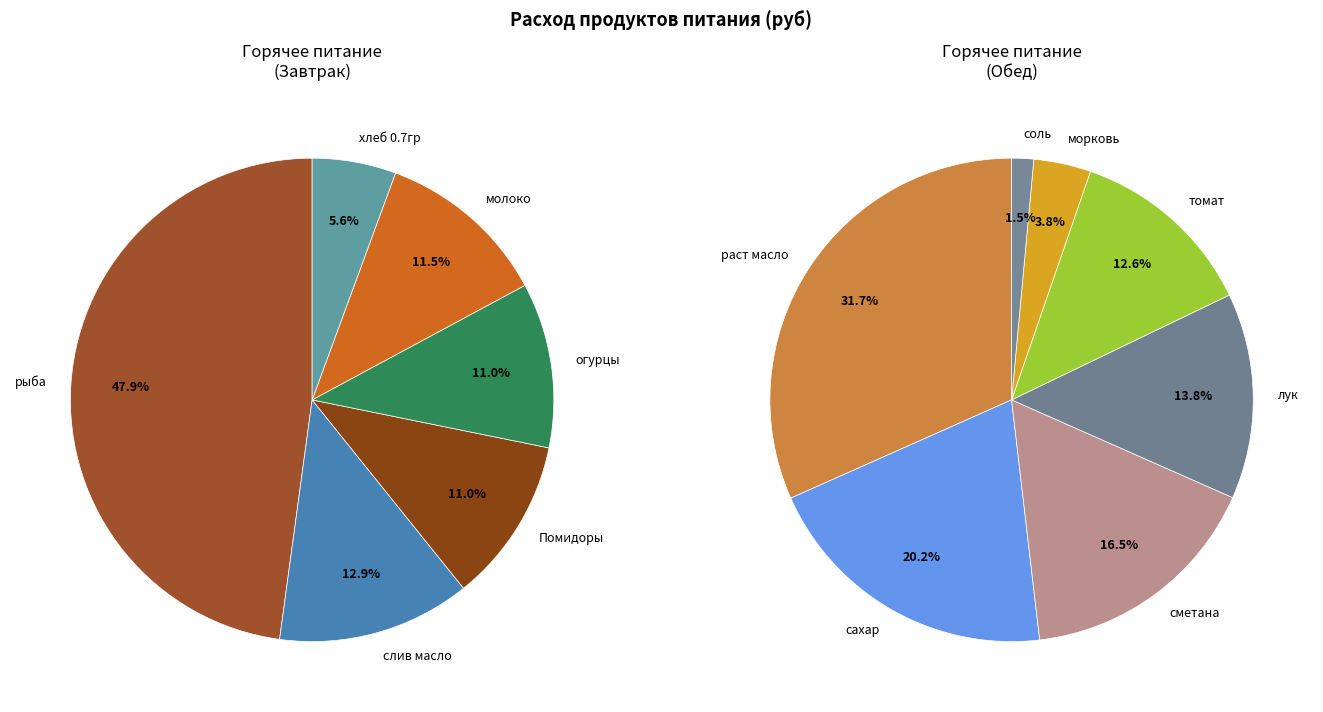

Does раст масло represent more than half of the total?

No